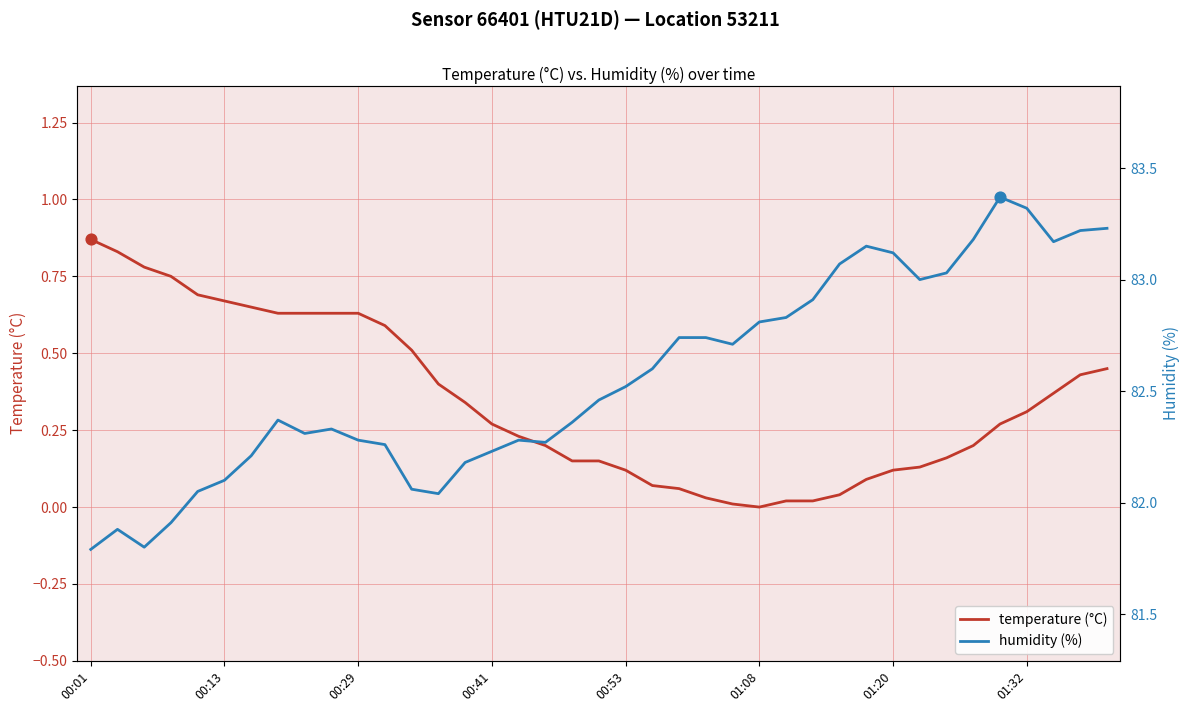

Which series has the largest total across all categories?

humidity (%)